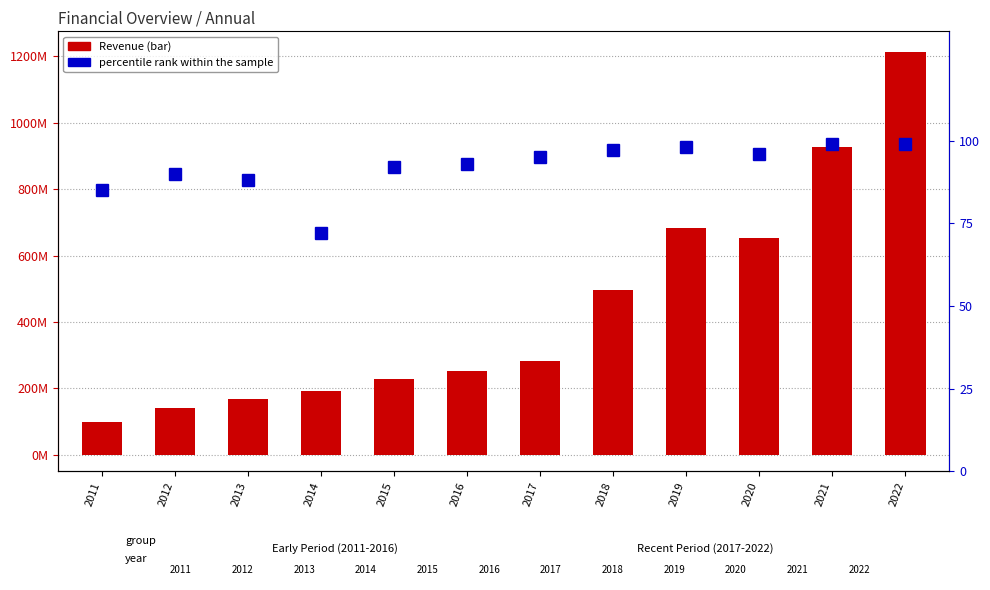

Rank the series at 2014 from highest to lowest value.

Revenue, percentile rank within the sample